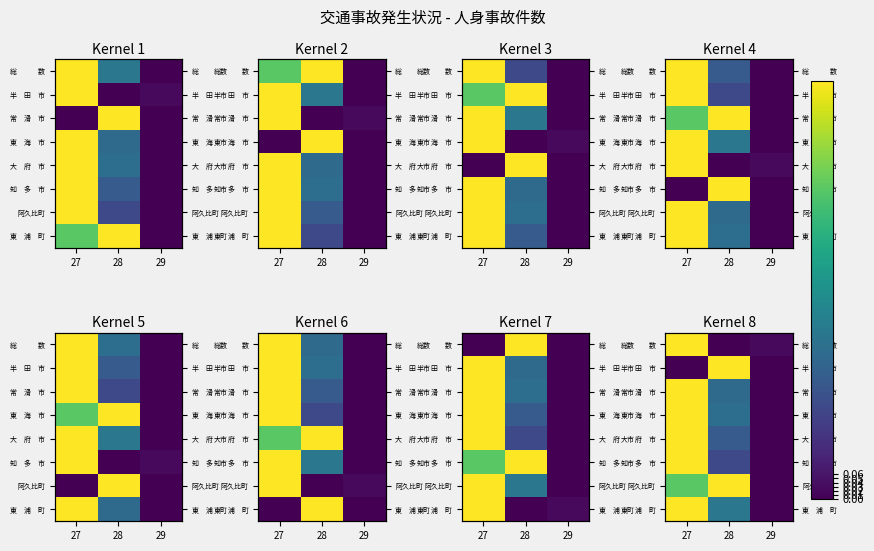

Count the 阿久比町 values in the range 0 to 1.

3